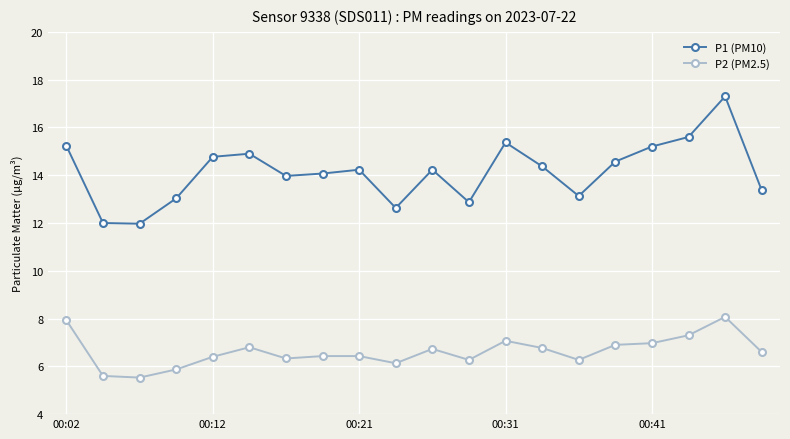

What is the sum of all P1 (PM10) values?

282.8